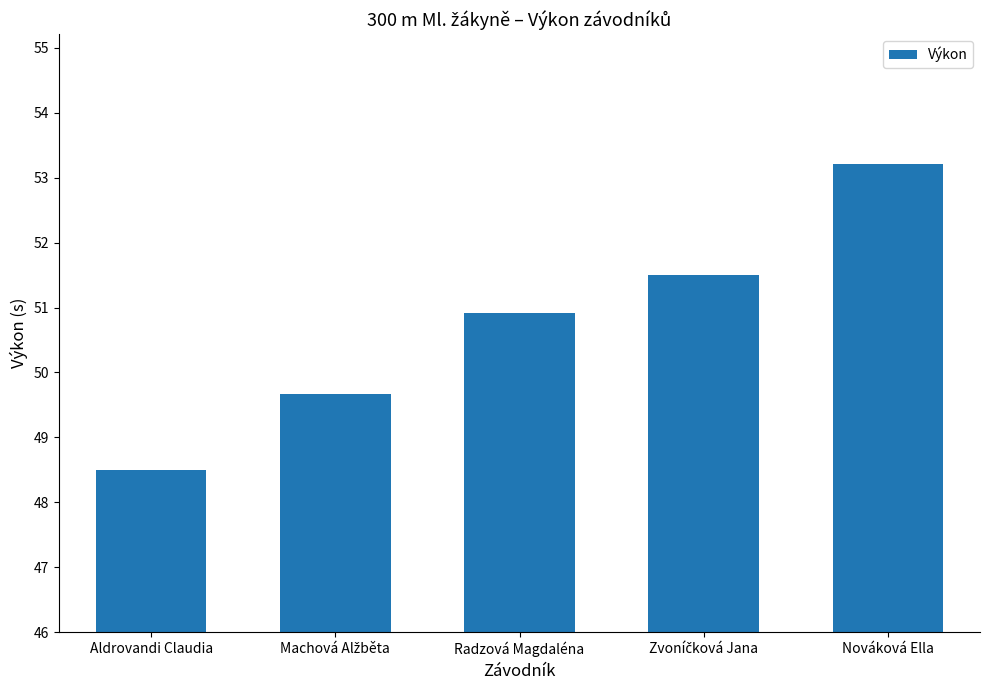

Is it true that the value at Aldrovandi Claudia is 48.5?

True